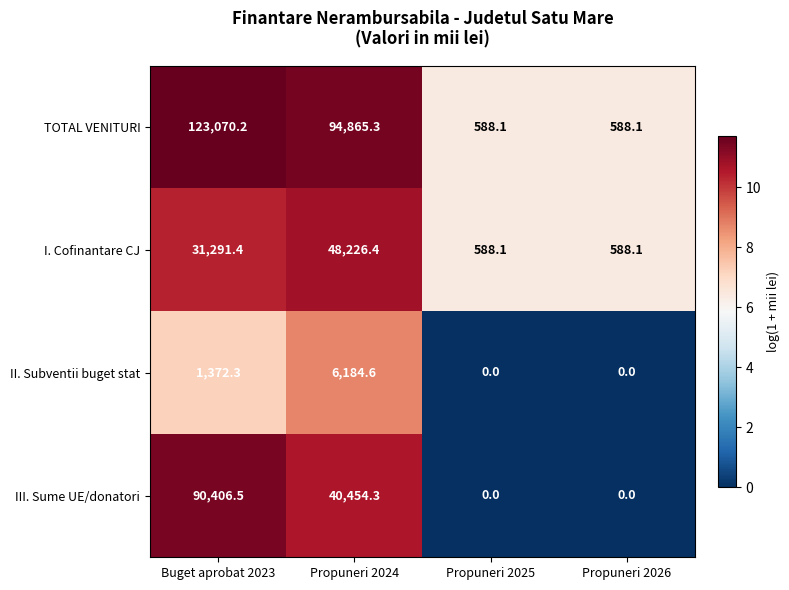

At Buget aprobat 2023, list the series in order from smallest to largest.

II. Subventii buget stat, I. Cofinantare CJ, III. Sume UE/donatori, TOTAL VENITURI